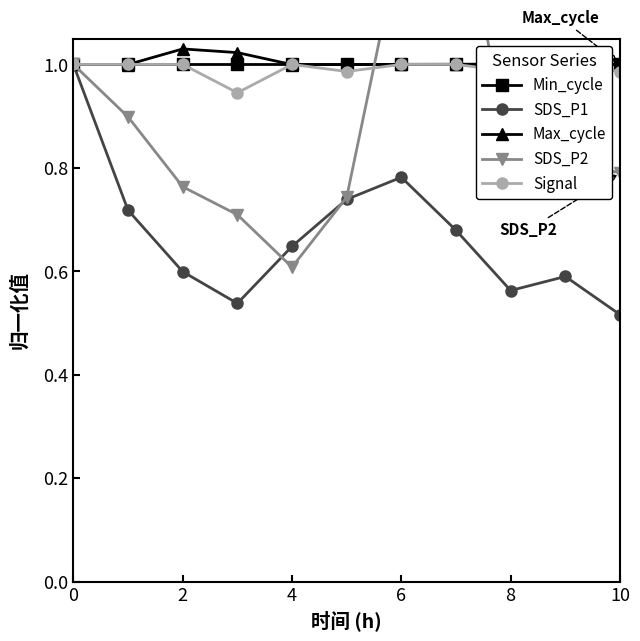

True or false: Min_cycle and Signal intersect in this chart.

False